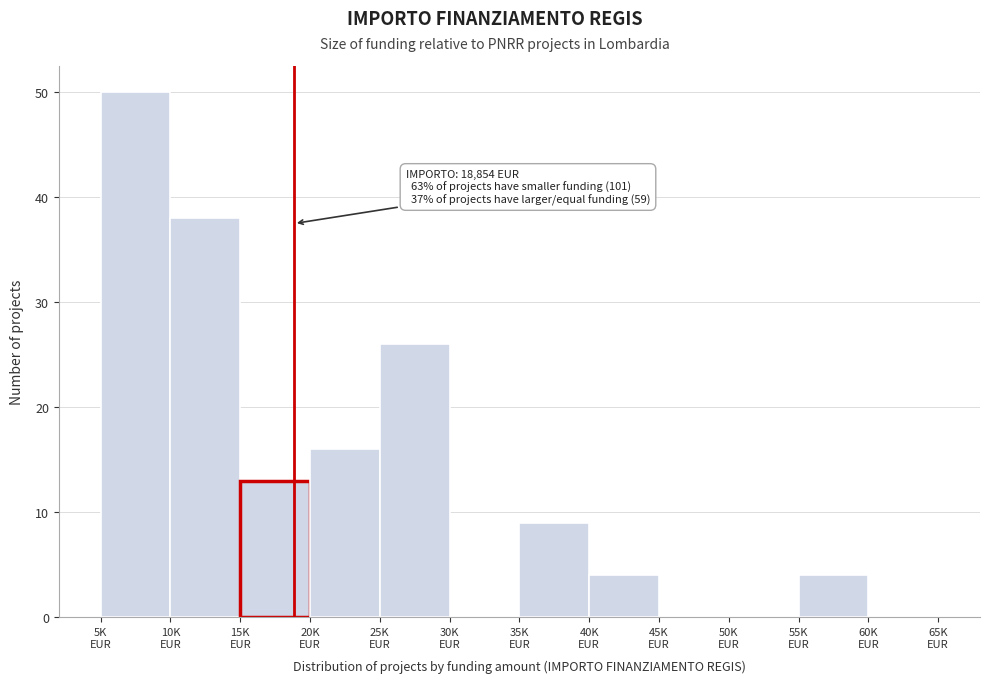

What is the sum of all values?

160